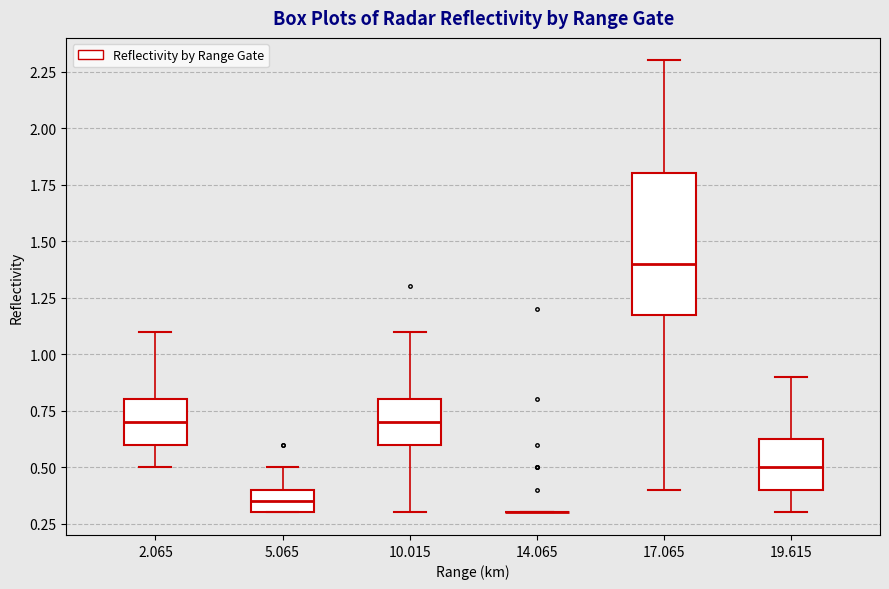

Where does the upper whisker of the box at x = 19.615 end on the y-axis? The values are not printed on the chart, so give them approximately, as read against the axis.

0.90